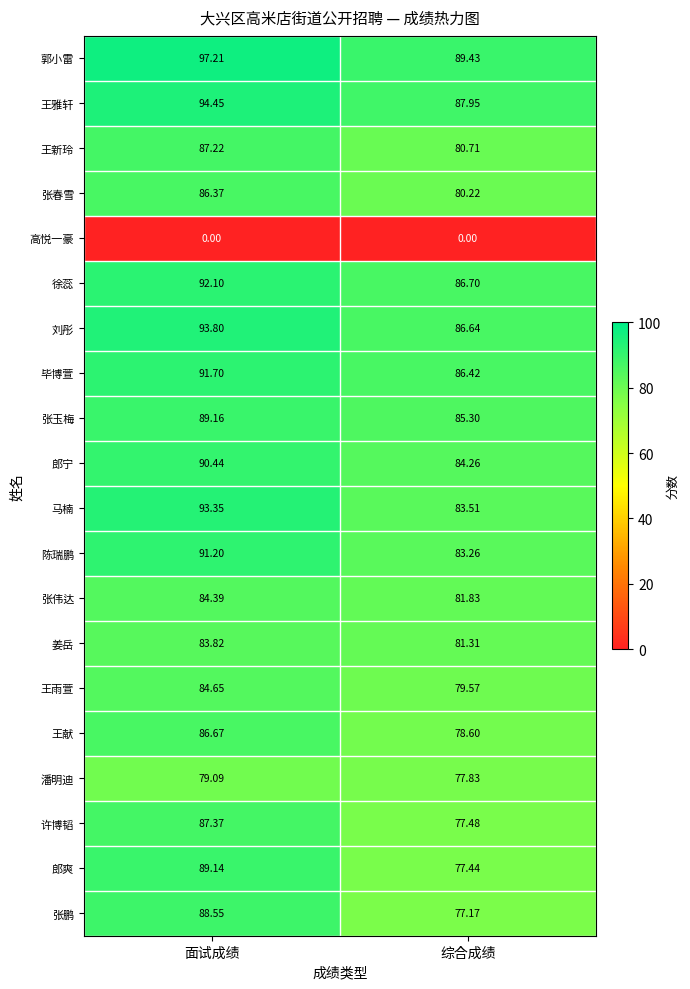

Which series has the largest total across all categories?

郭小雷